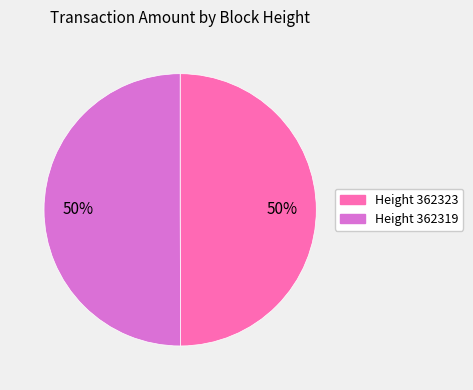

Combined, do Height 362319 and Height 362323 account for over 50%?

Yes